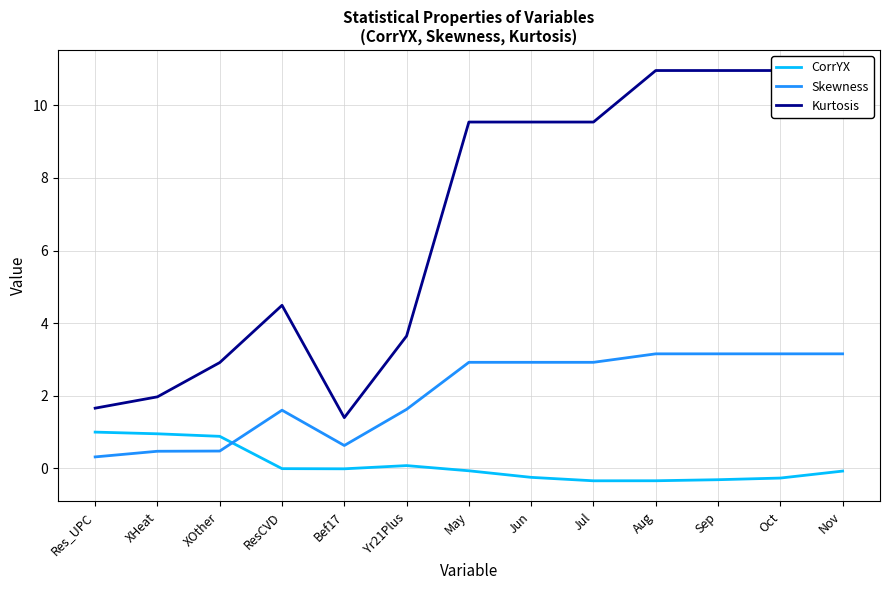

What is the minimum value for Skewness?

0.3